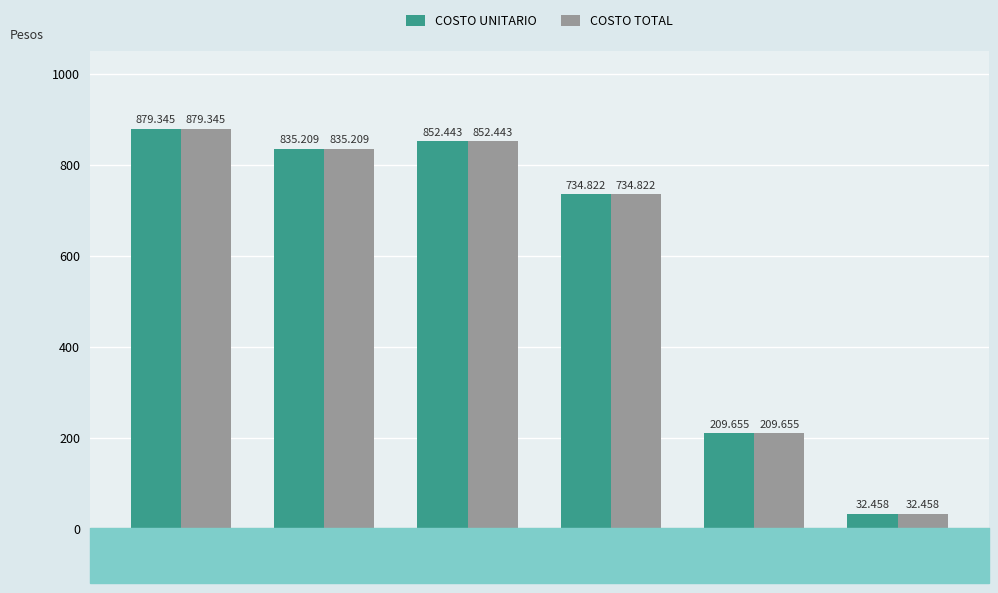

Is the value of COSTO UNITARIO at VIPESA greater than the value of COSTO TOTAL at SHF0002?

No